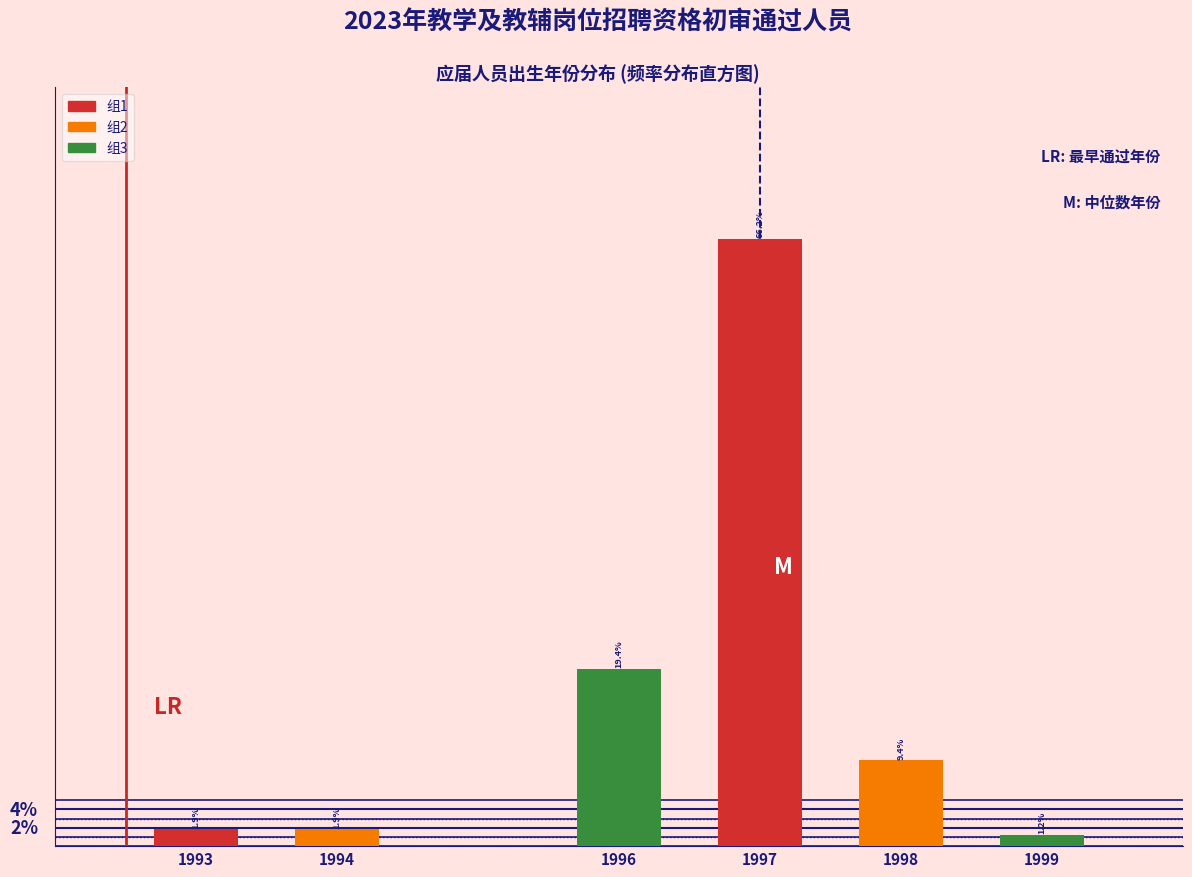

Does the chart contain any negative values?

No